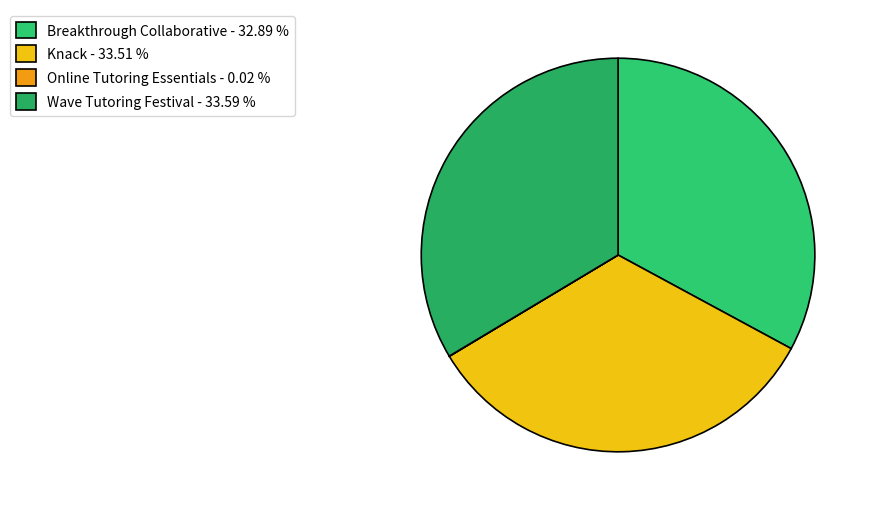

What percentage is NOT represented by Wave Tutoring Festival?

66.4%